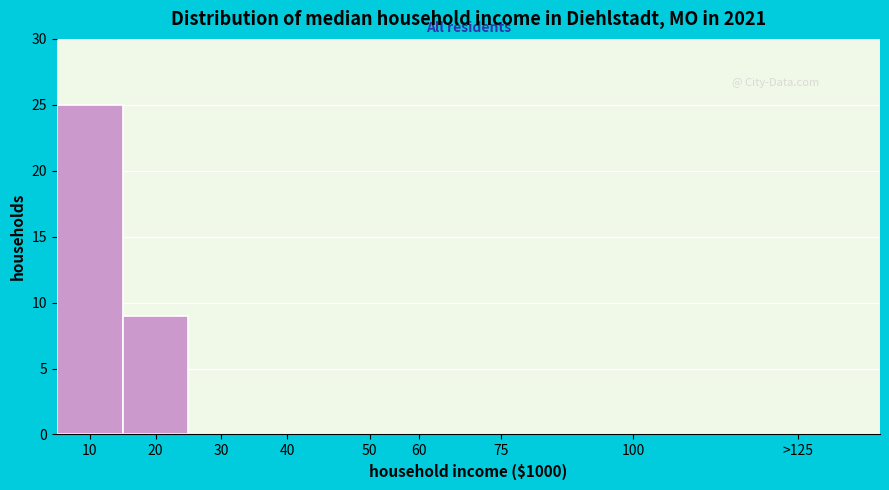

Reading right to left, what are all the values shown in this chart?

>125=0	100=0	75=0	60=0	50=0	40=0	30=0	20=9	10=25